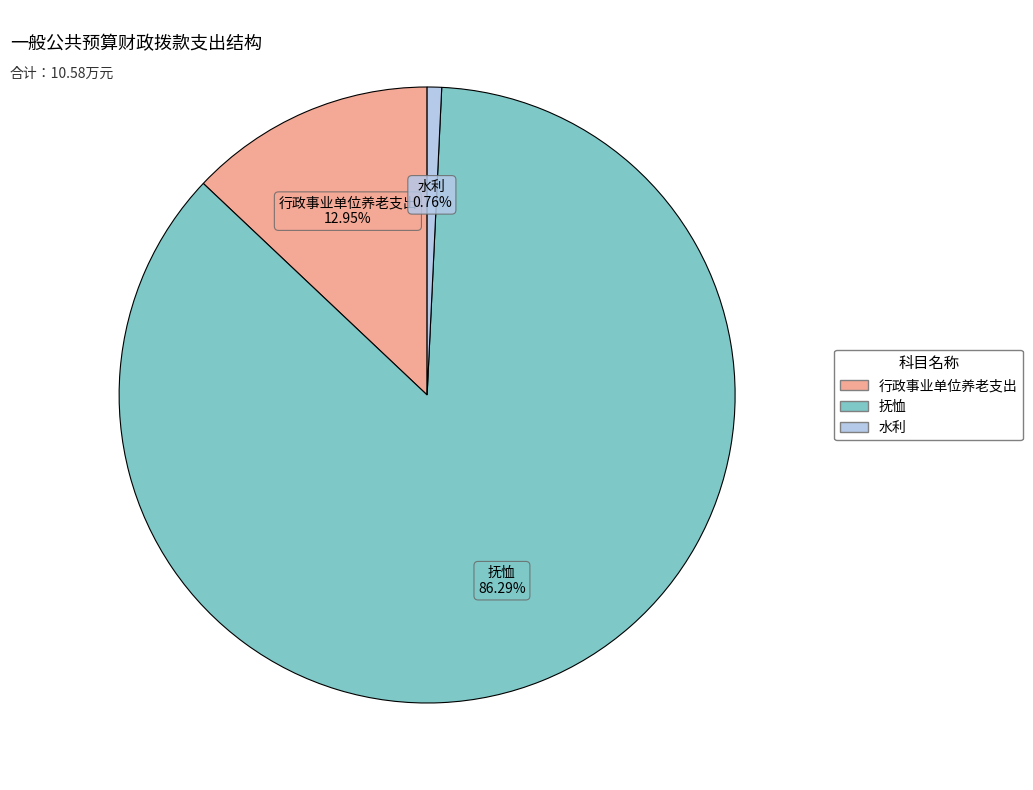

What is the largest slice in the pie chart?

抚恤